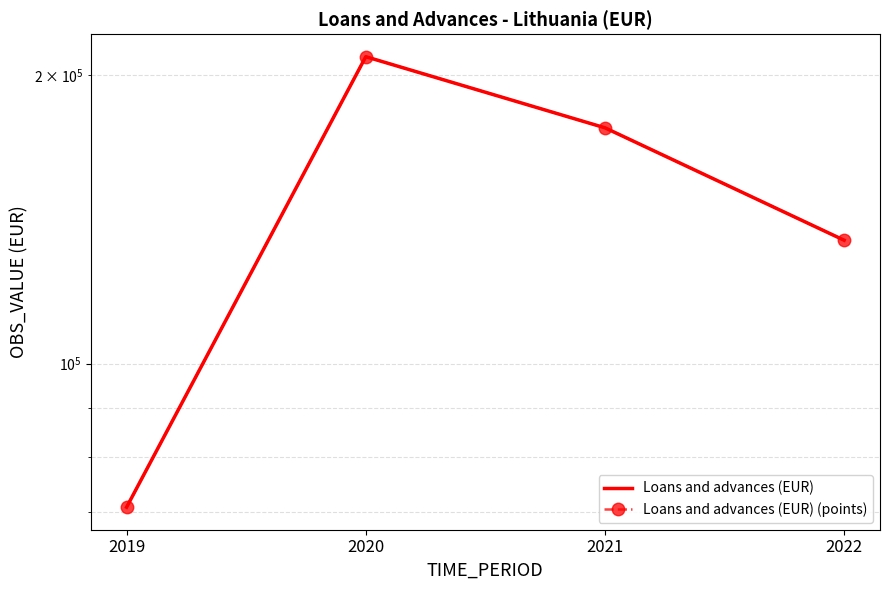

What is the greatest value displayed?

209056